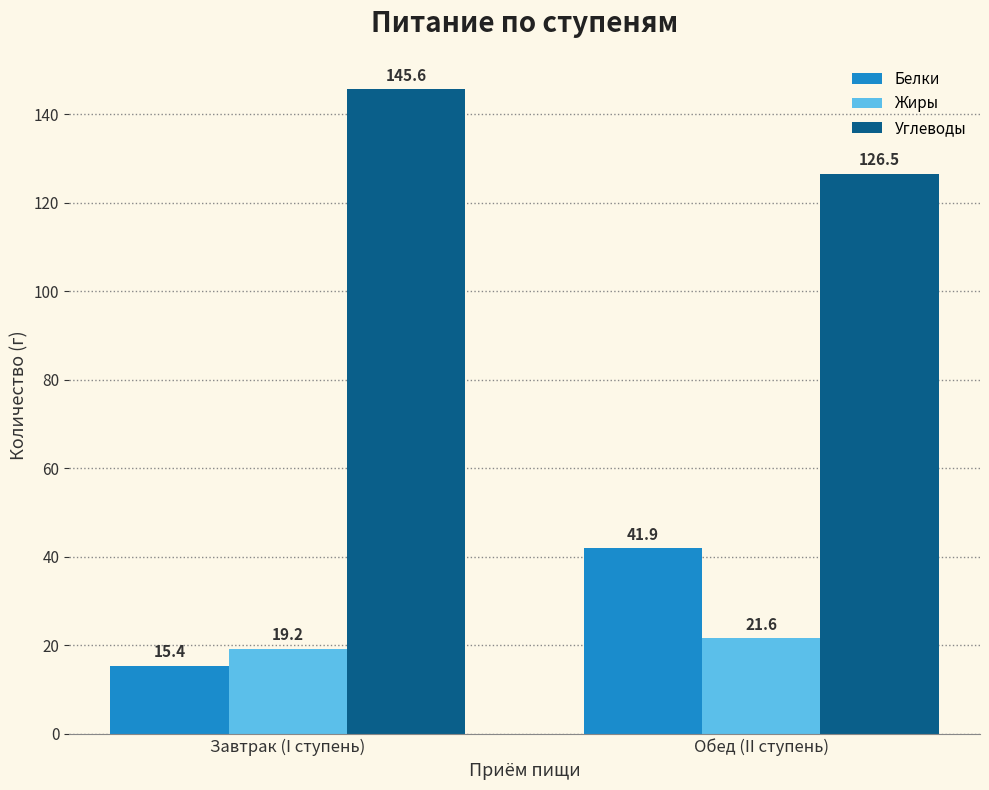

At Обед (II ступень), list the series in order from smallest to largest.

Жиры, Белки, Углеводы